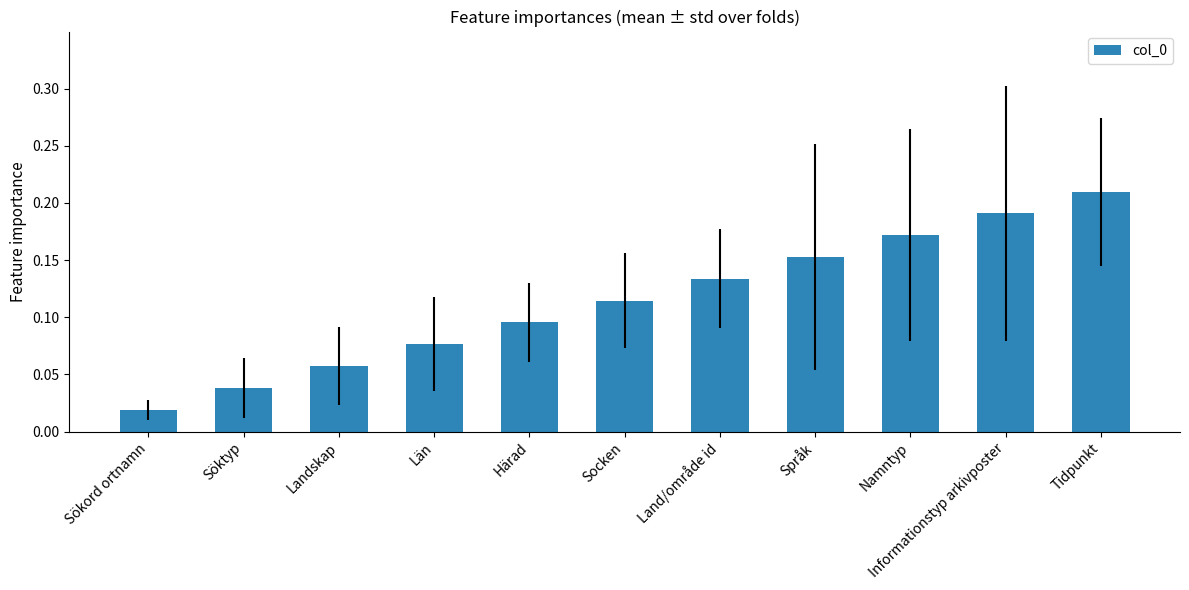

Rank the categories by value from highest to lowest.

Tidpunkt, Informationstyp arkivposter, Namntyp, Språk, Land/område id, Socken, Härad, Län, Landskap, Söktyp, Sökord ortnamn